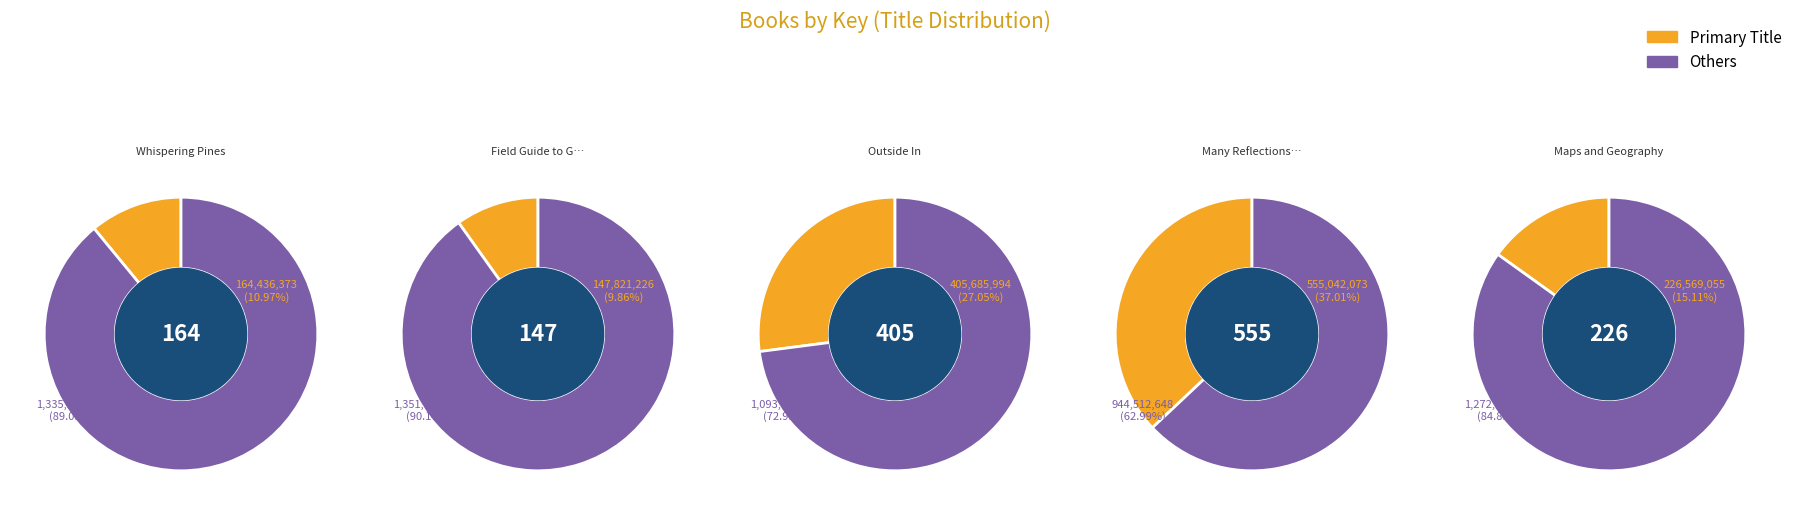

What is the largest slice in the pie chart?

Many Reflections of Miss Jane Deming